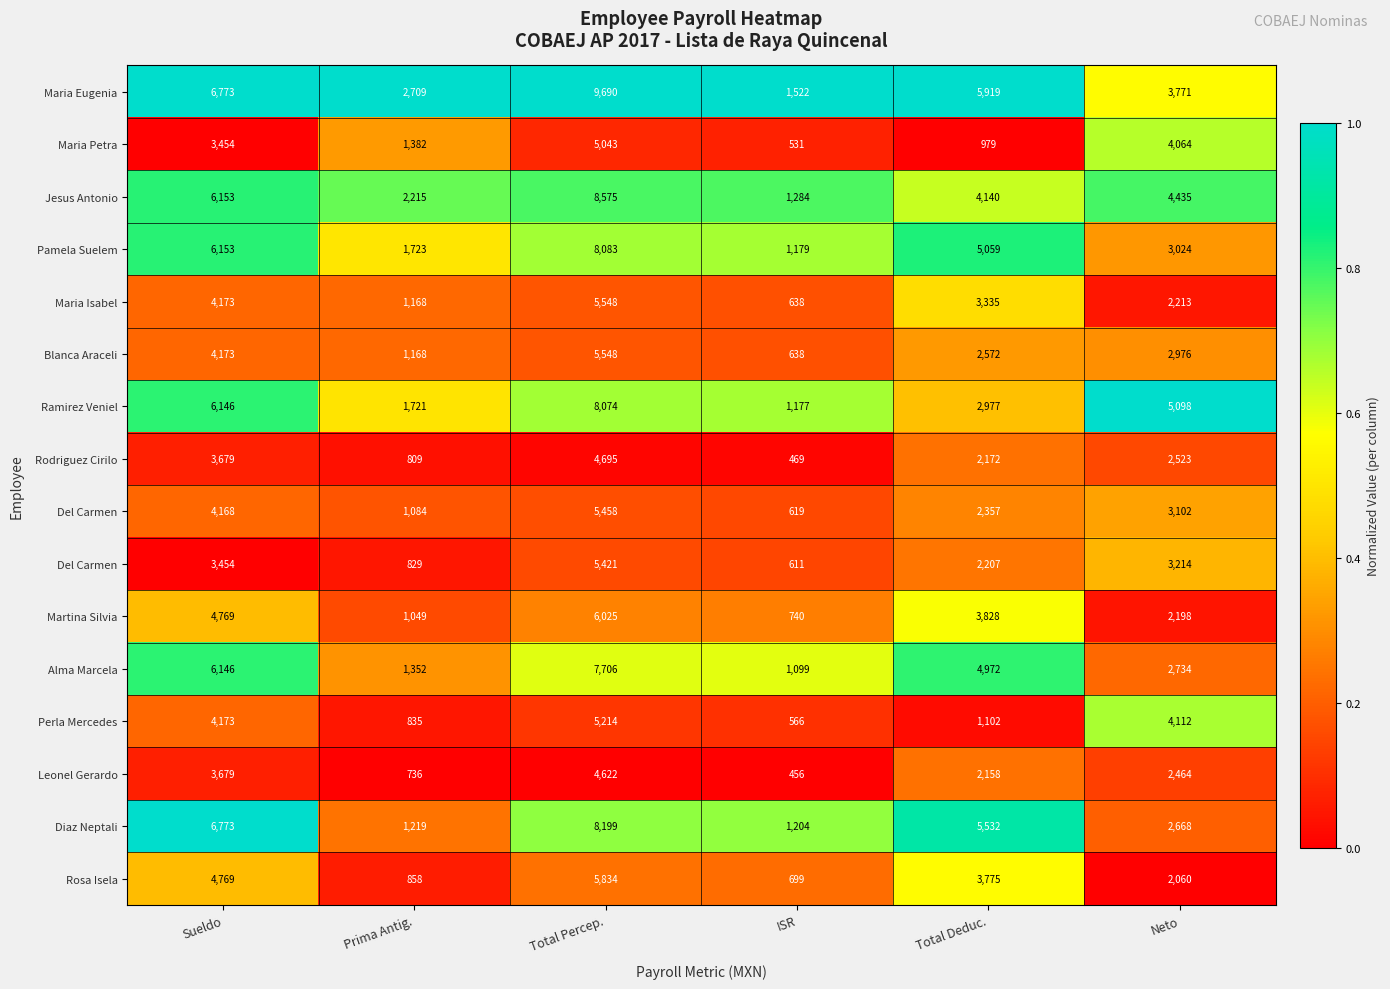

What is the total value across all series at ISR?

5.8